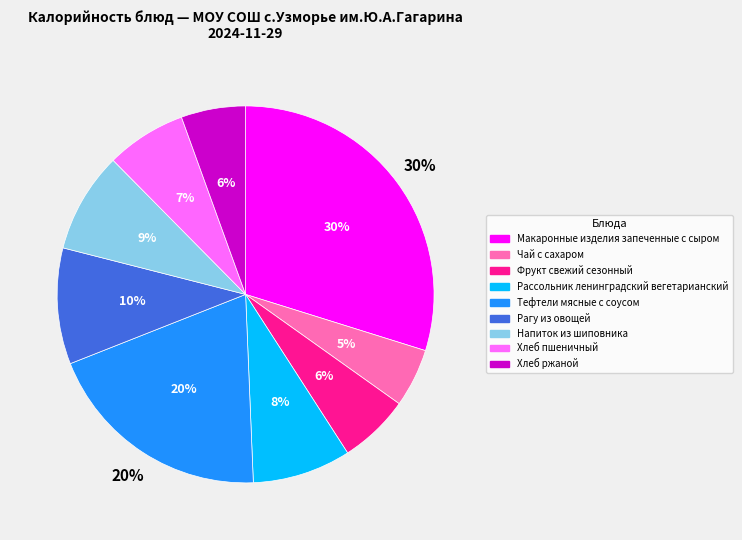

Rank the categories by value from lowest to highest.

Чай с сахаром, Хлеб ржаной, Фрукт свежий сезонный, Хлеб пшеничный, Рассольник ленинградский вегетарианский, Напиток из шиповника, Рагу из овощей, Тефтели мясные с соусом, Макаронные изделия запеченные с сыром